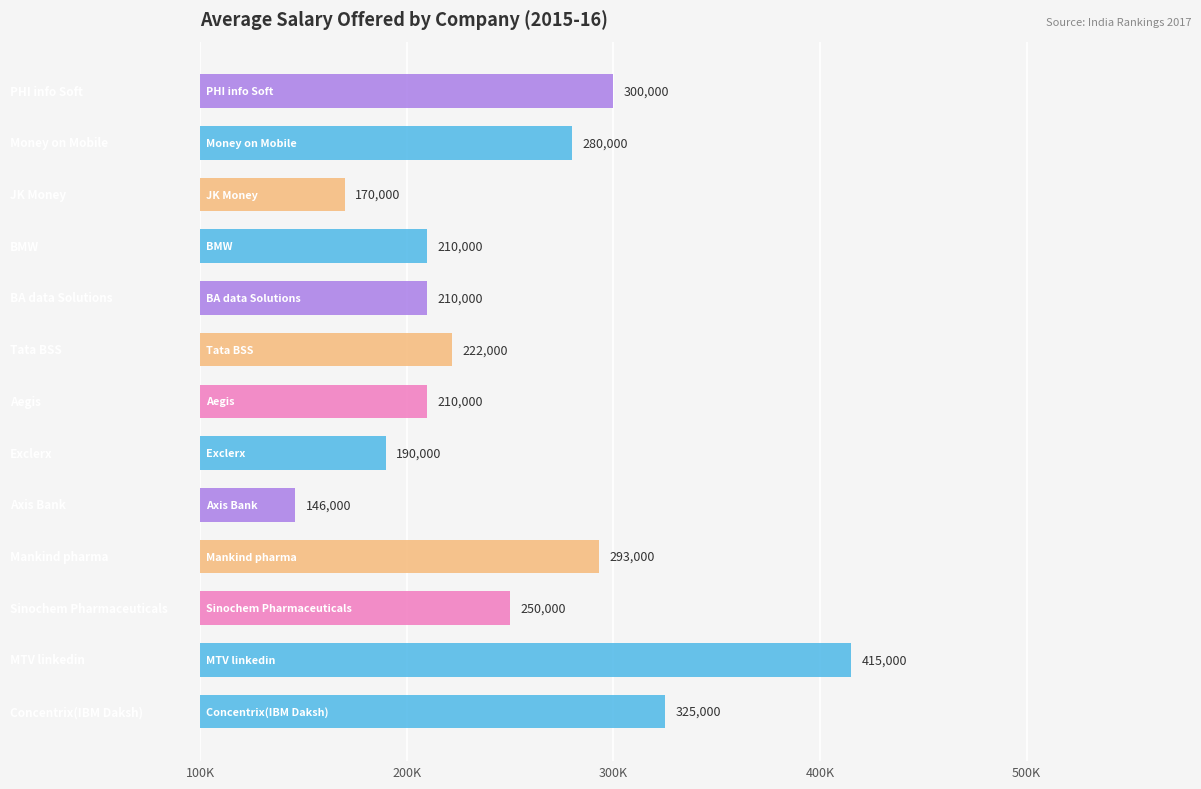

Are the bars horizontal?

Yes